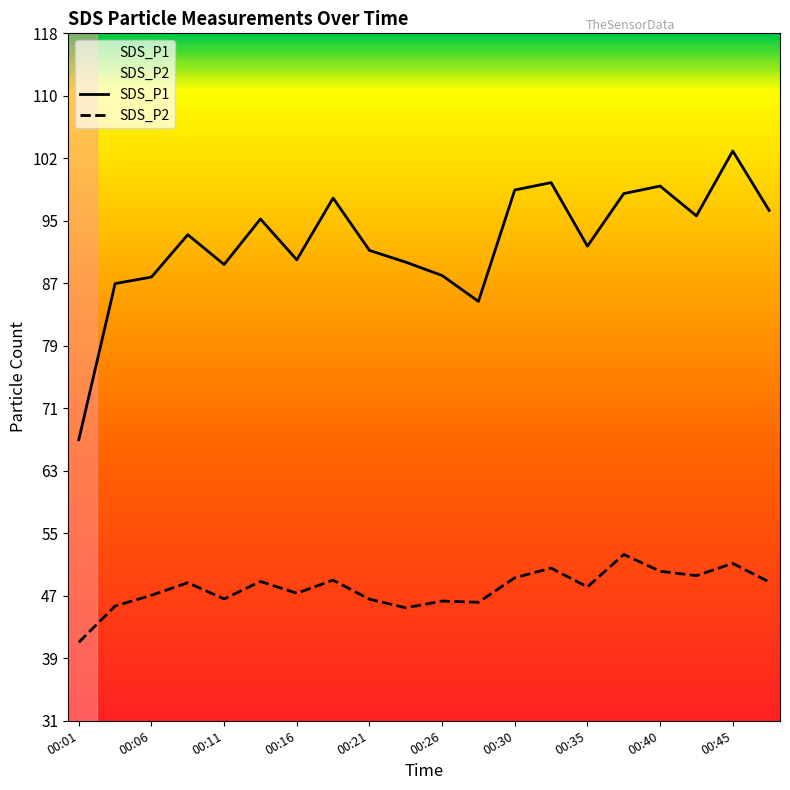

What is the spread (max minus min) of values at 00:30?

49.4